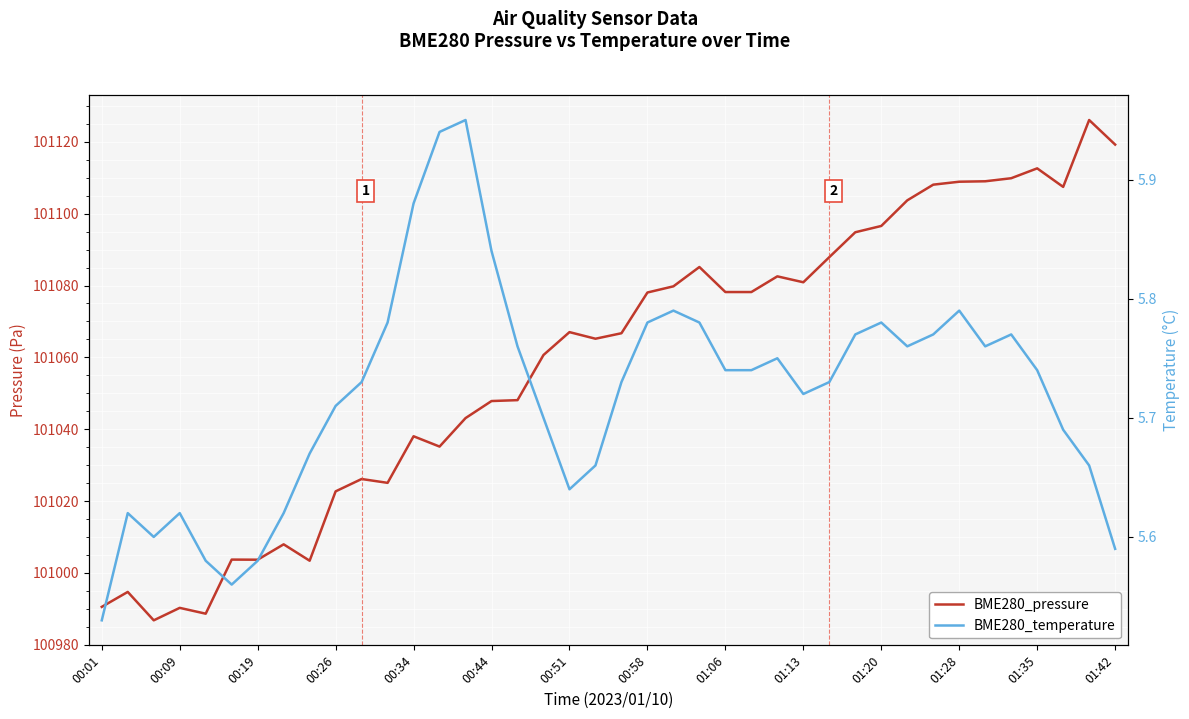

True or false: BME280_pressure and BME280_temperature intersect in this chart.

False